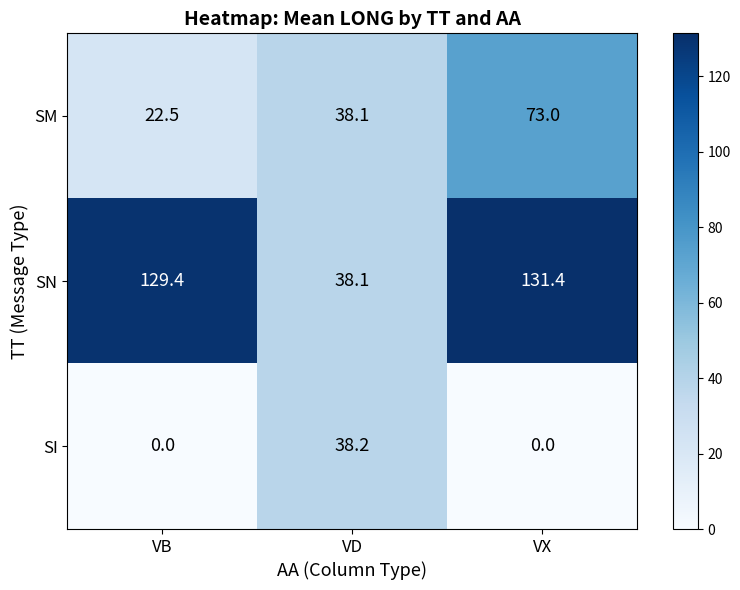

Rank the series by their average value, from highest to lowest.

SN, SM, SI